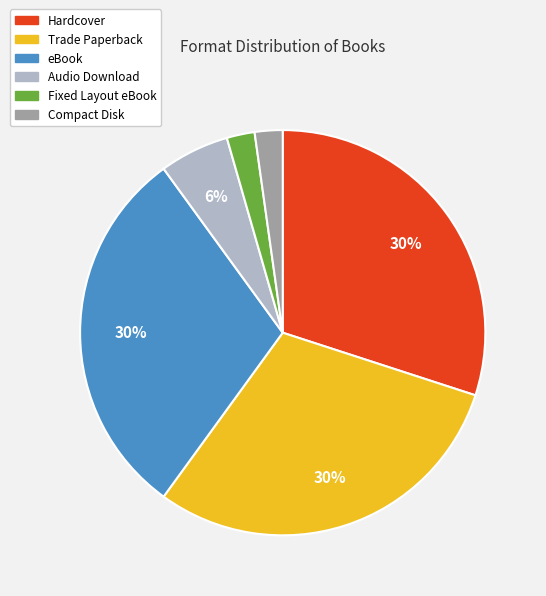

Is the sum of Fixed Layout eBook and Hardcover greater than half?

No